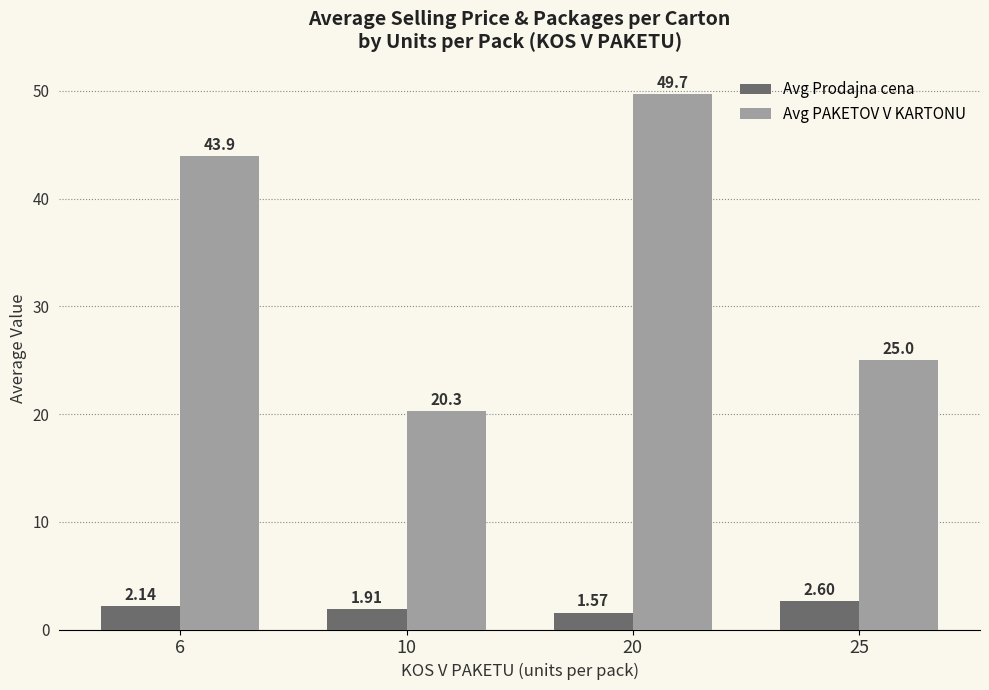

Which series has the largest total across all categories?

Avg PAKETOV V KARTONU